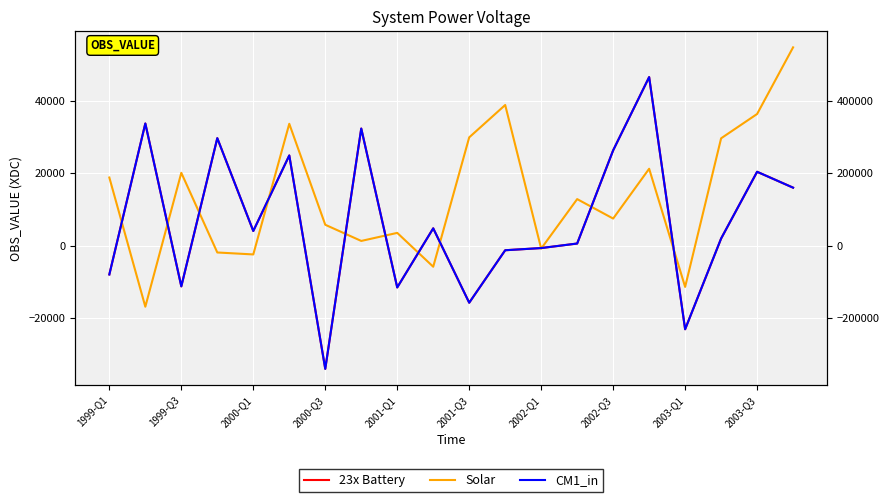

How many negative values does the CM1_in series have?

8